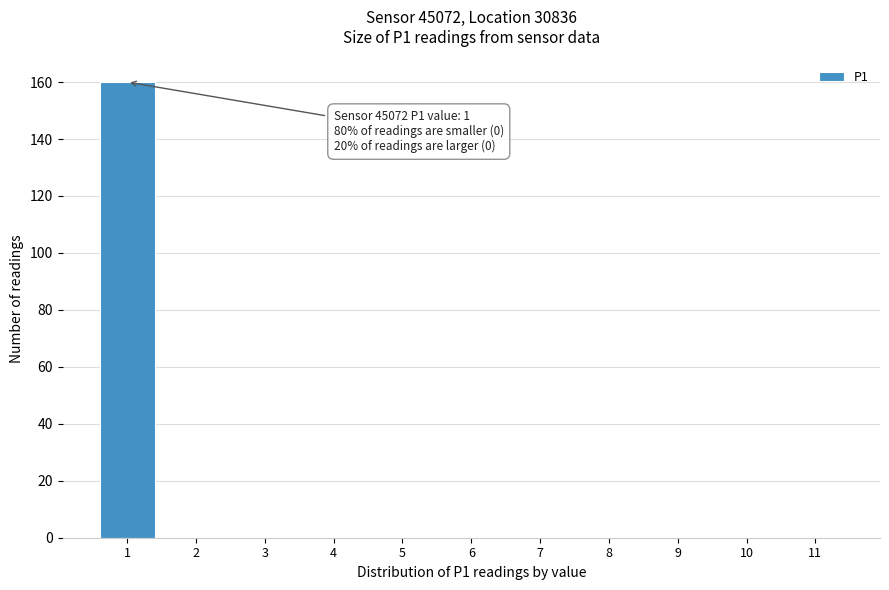

Over which range of the x-axis is the bar tallest?

0.5 to 1.5